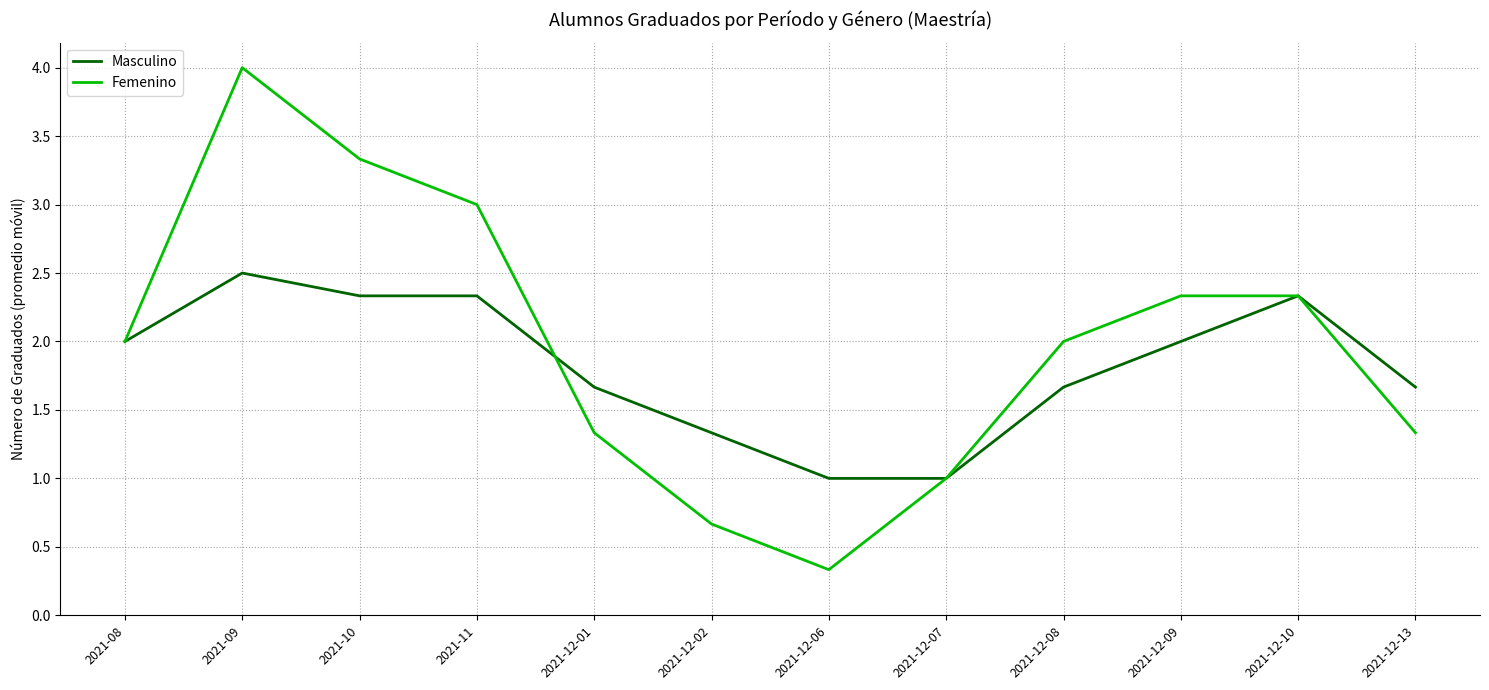

List the series in order of their overall mean, highest first.

Femenino, Masculino